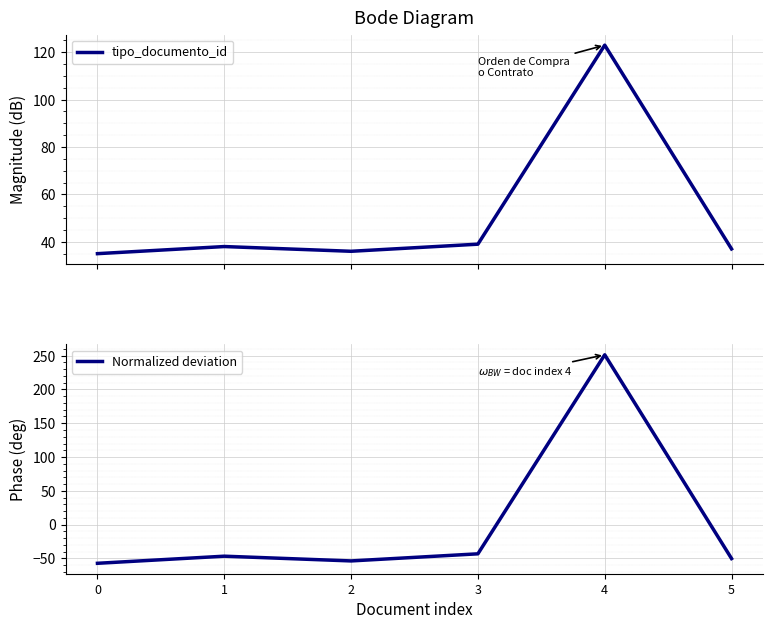

Which category has the highest value in the Normalized deviation series?

4